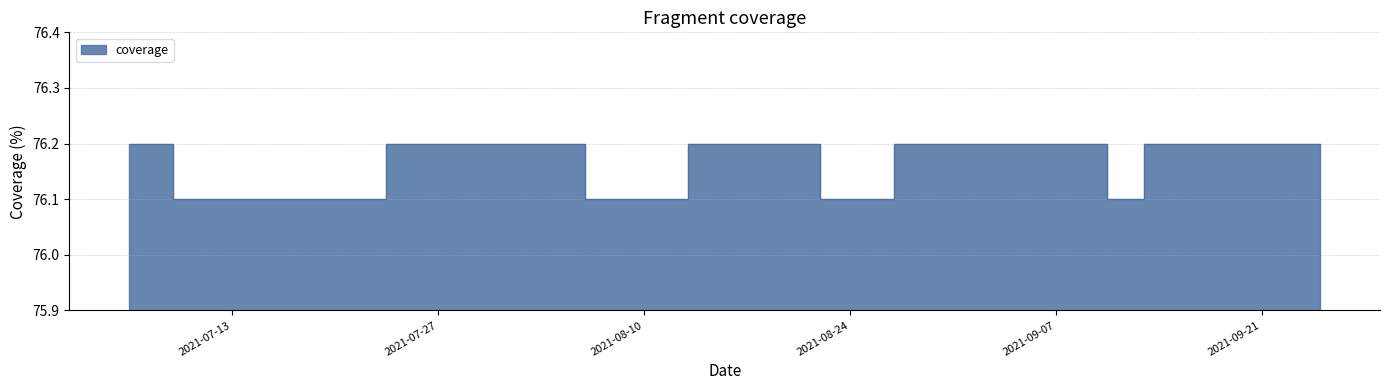

At which category does the data reach its first local valley?

2021-08-25